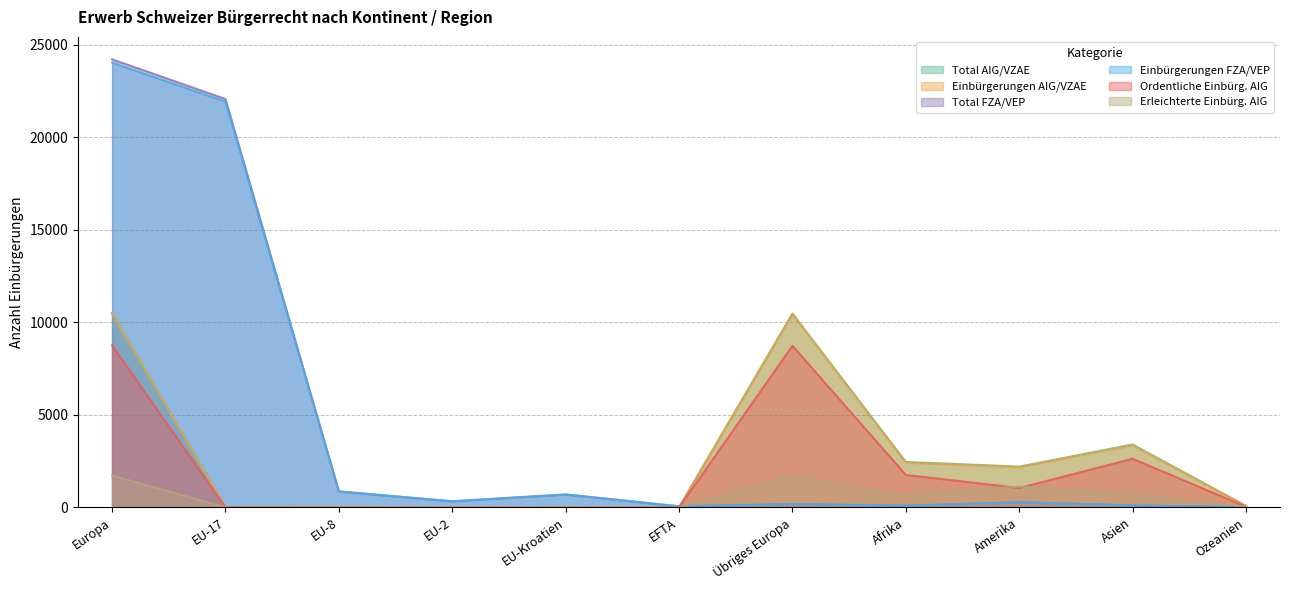

True or false: Einbürgerungen AIG/VZAE and Ordentliche Einbürg. AIG intersect in this chart.

False